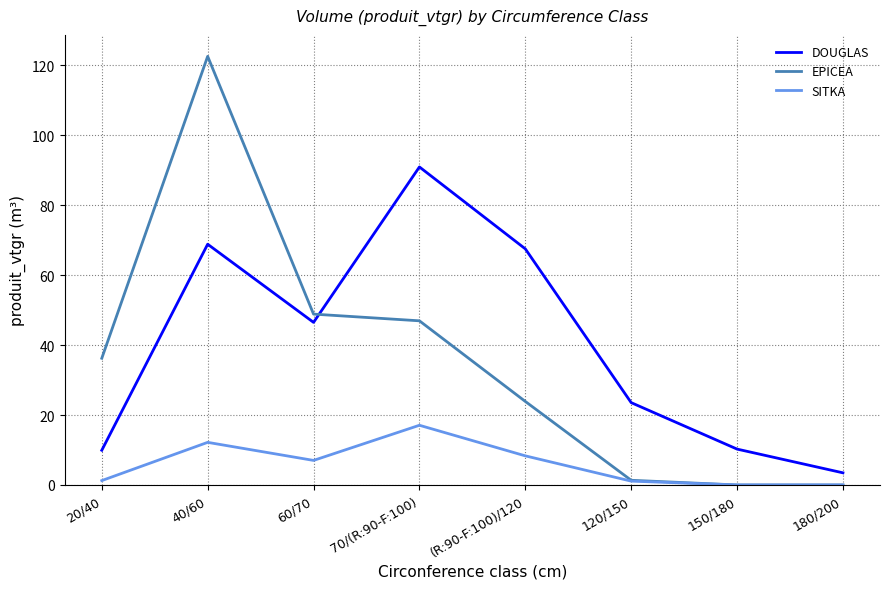

Rank the series by their average value, from lowest to highest.

SITKA, EPICEA, DOUGLAS